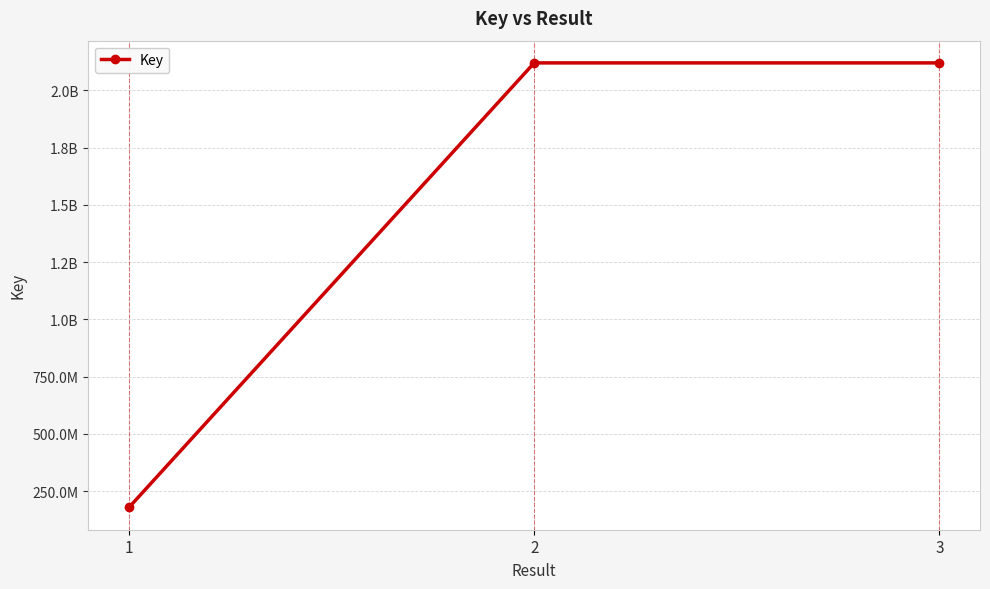

What is the difference between the maximum and second lowest values?

3140